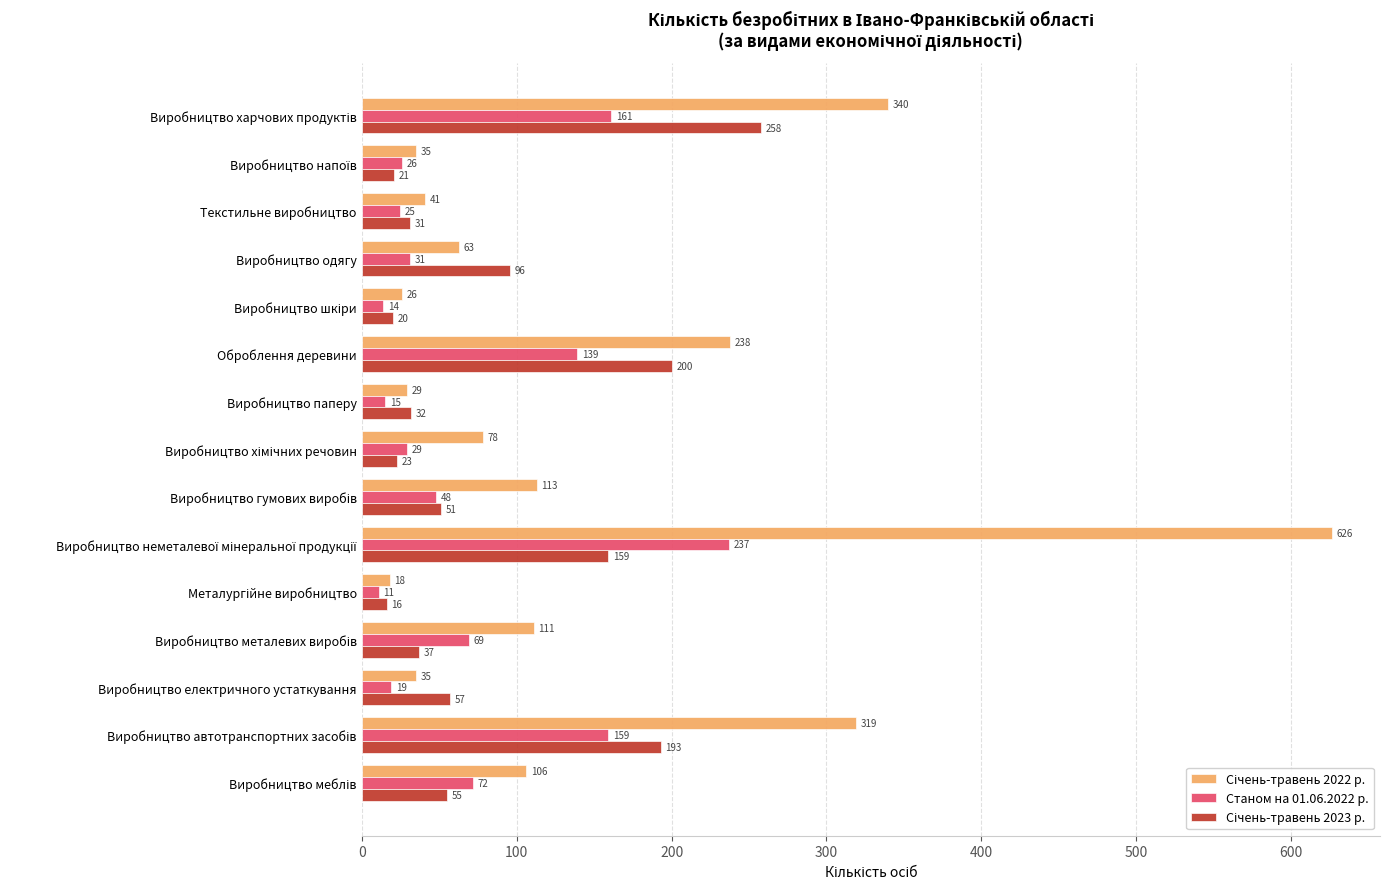

The value of Станом на 01.06.2022 р. at Оброблення деревини is 139. True or false?

True